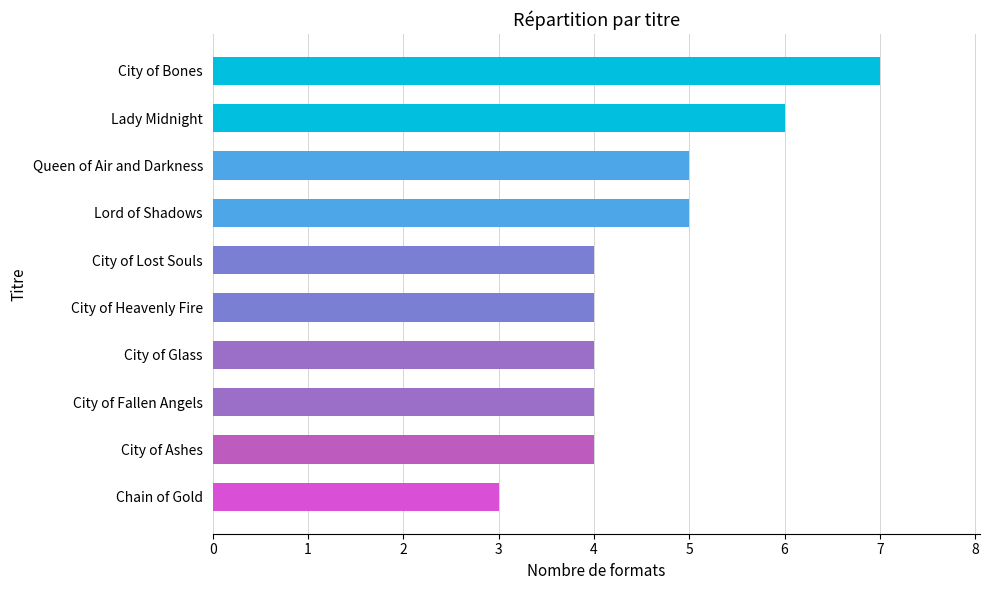

What is the ratio of the value at City of Bones to the value at Queen of Air and Darkness?

1.4